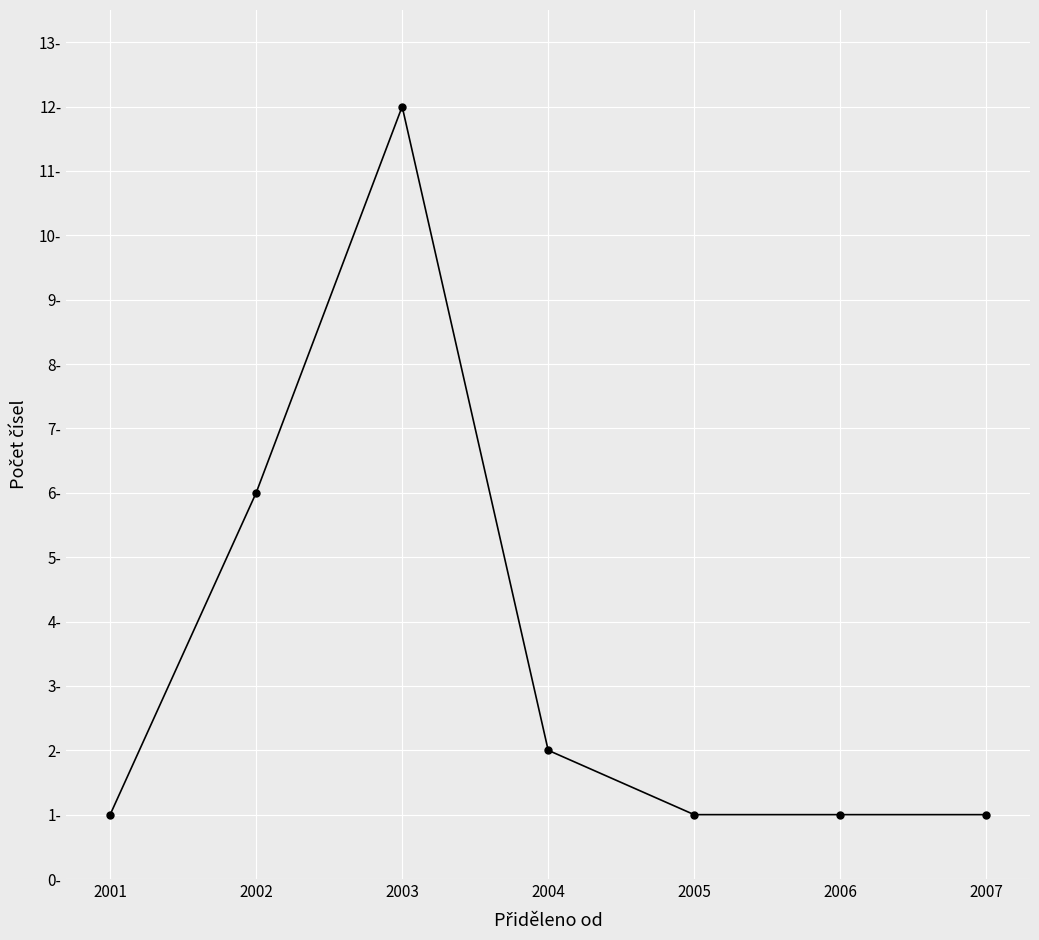

What is the value of the 5th point from the left?

1